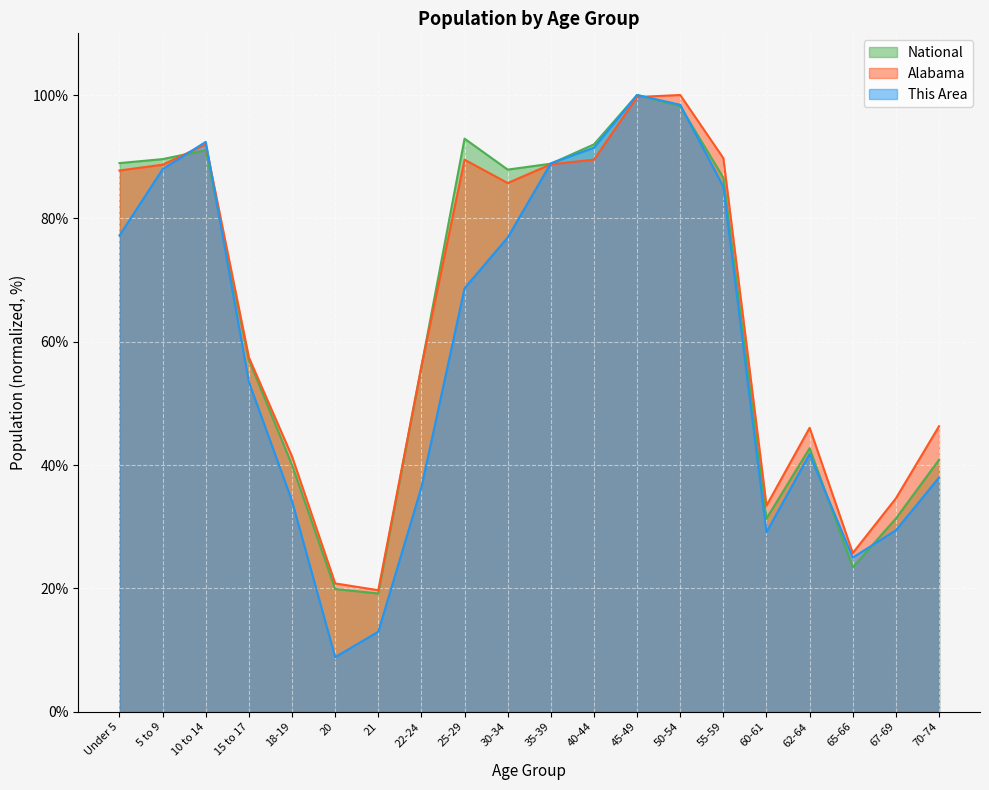

Between which two adjacent categories do Alabama and National first intersect?

5 to 9 and 10 to 14